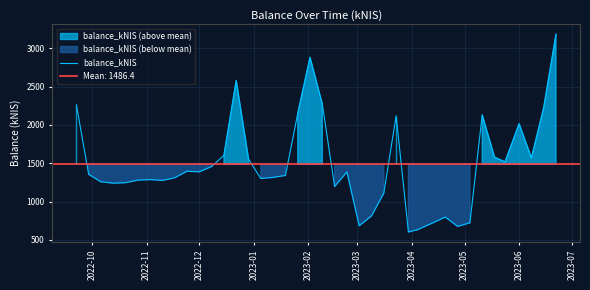

What is the difference between the second highest and minimum values?

2277.6